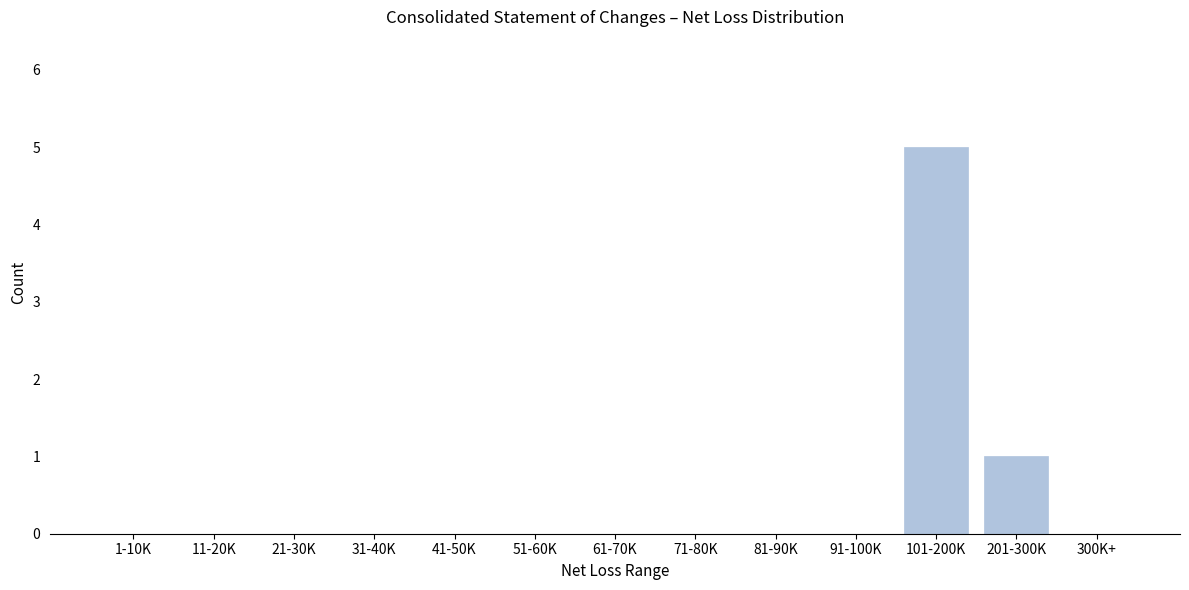

Reading left to right, extract all data points from this chart.

1-10K=0	11-20K=0	21-30K=0	31-40K=0	41-50K=0	51-60K=0	61-70K=0	71-80K=0	81-90K=0	91-100K=0	101-200K=5	201-300K=1	300K+=0